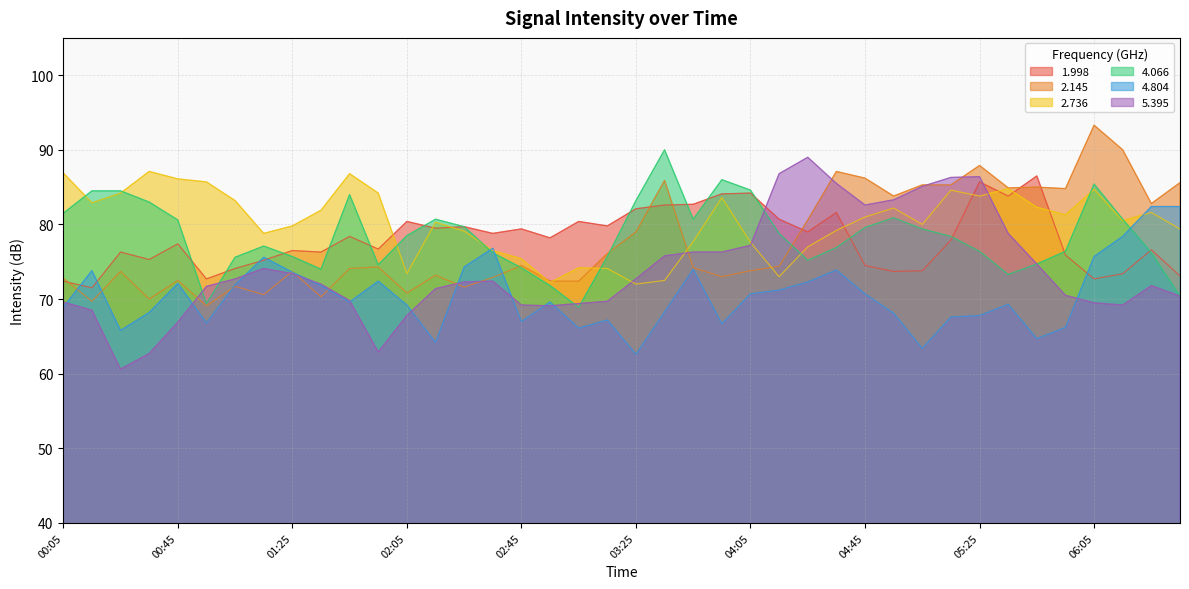

Does the chart have visible grid lines?

Yes